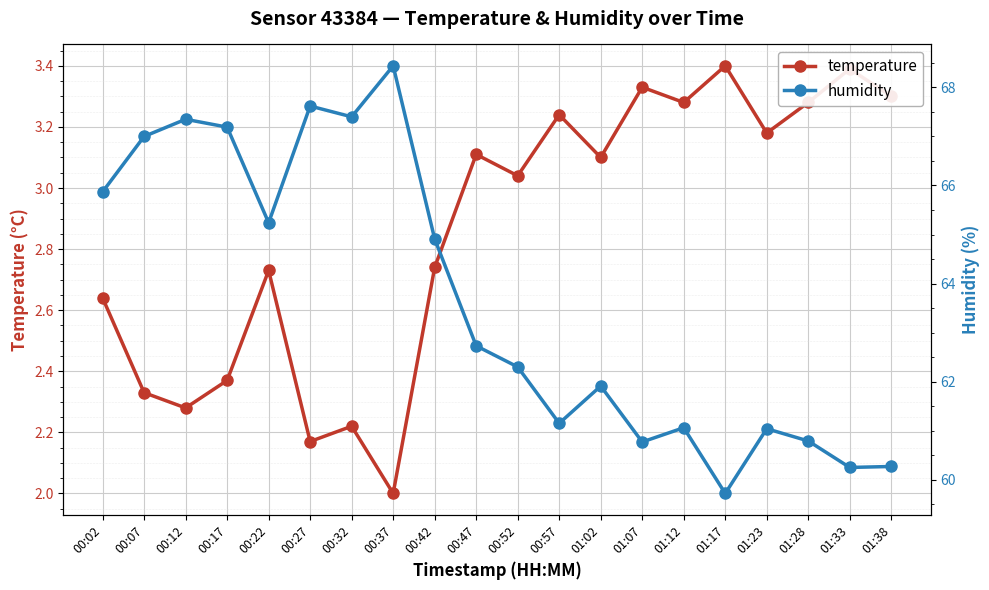

The humidity series shows 60.8 at 01:28. True or false?

True